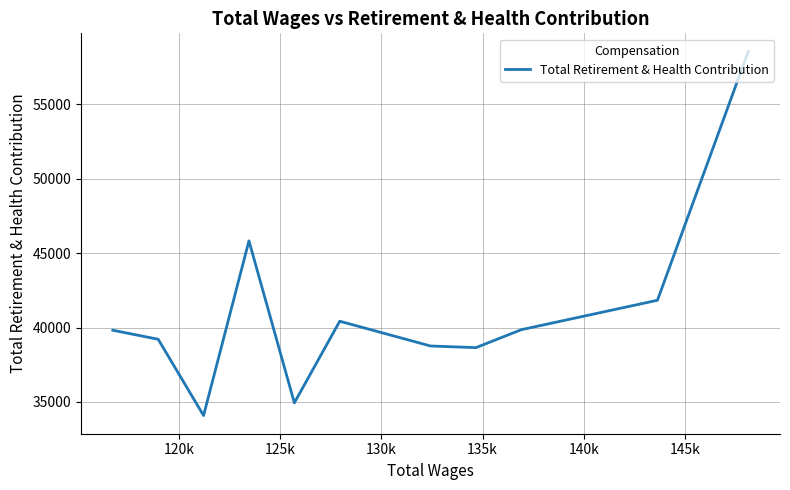

What is the minimum value shown in the chart?

34080.7